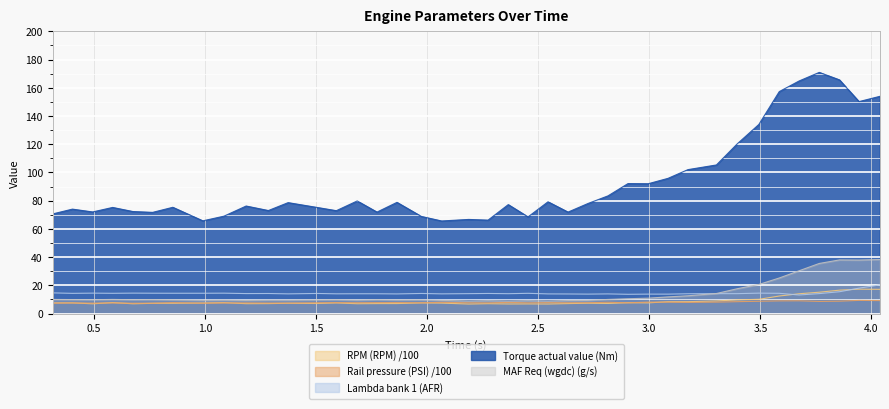

At which category is the sum across all series the highest?

3.856